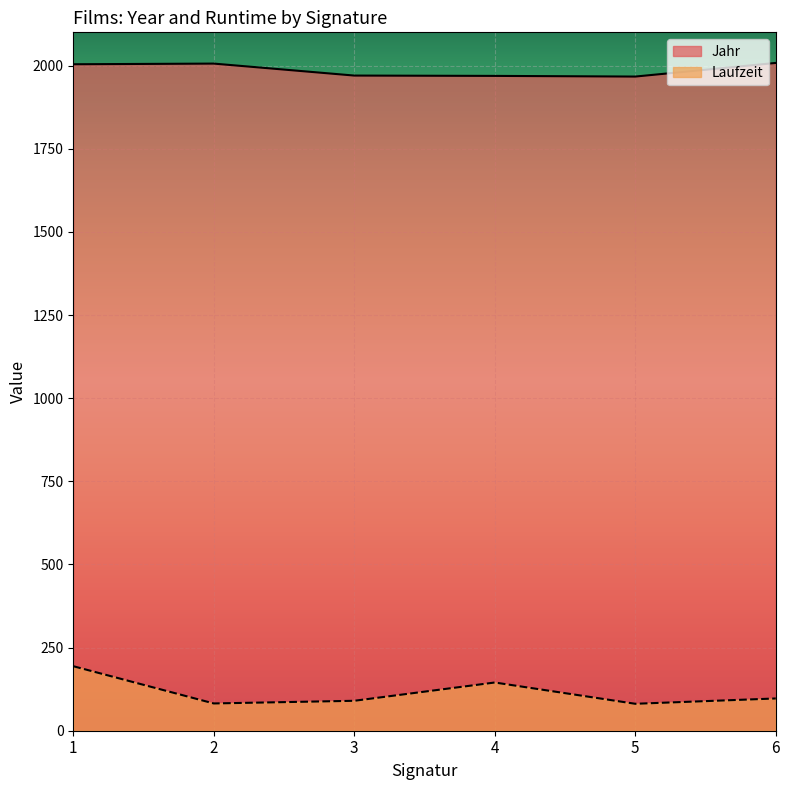

What is the value of the Laufzeit point at the 2nd from the left?

82